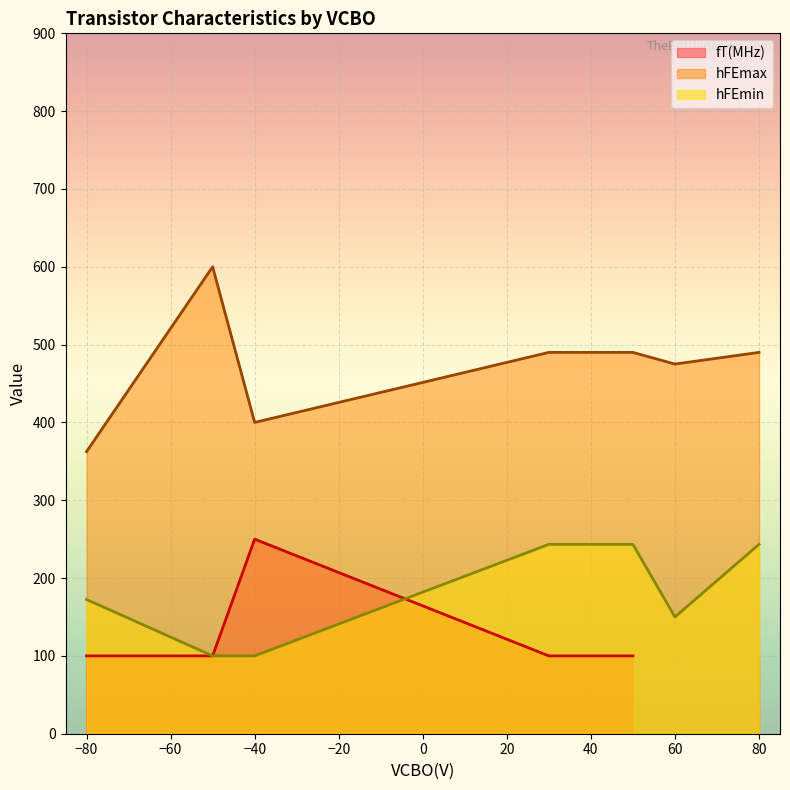

True or false: hFEmax has more than 0 interior local peaks.

True